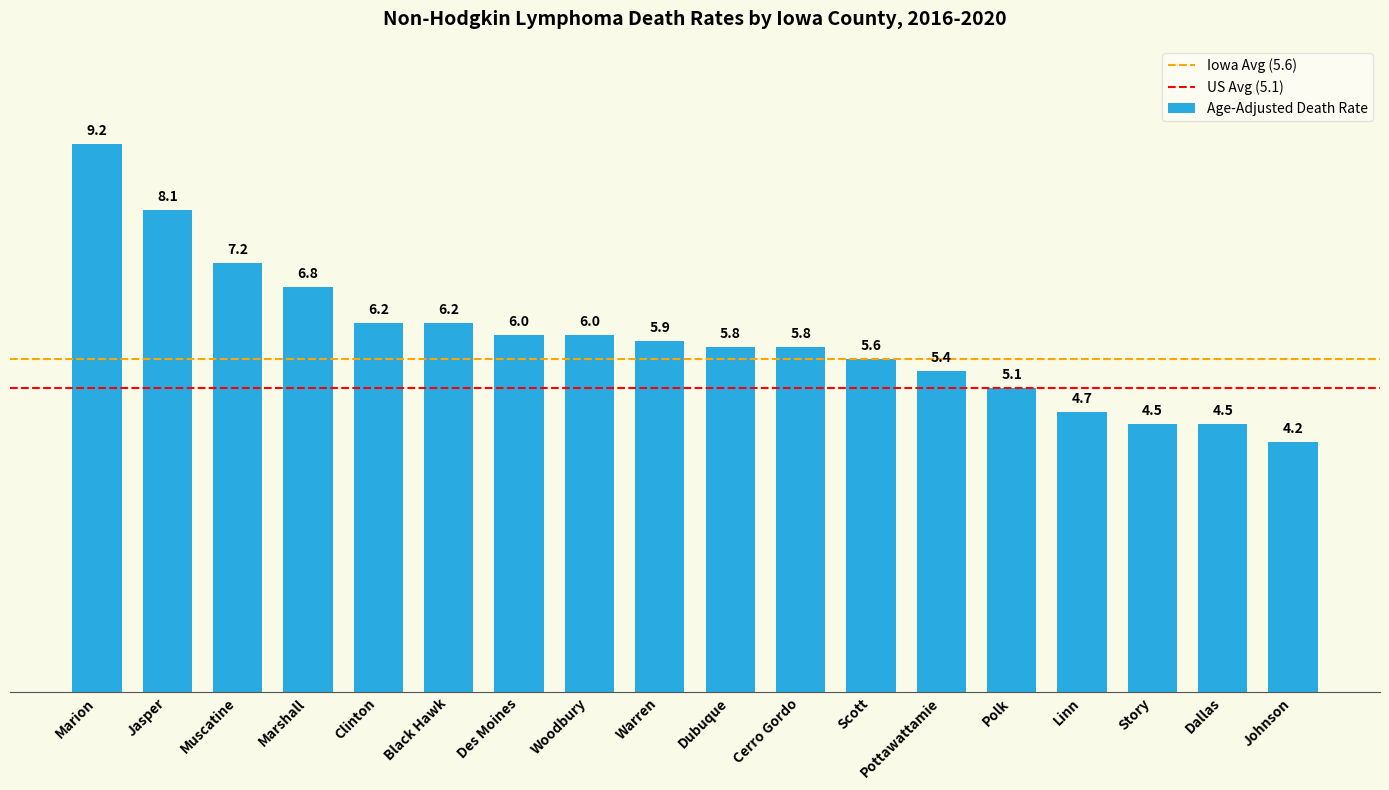

What position from the left is Marshall?

4